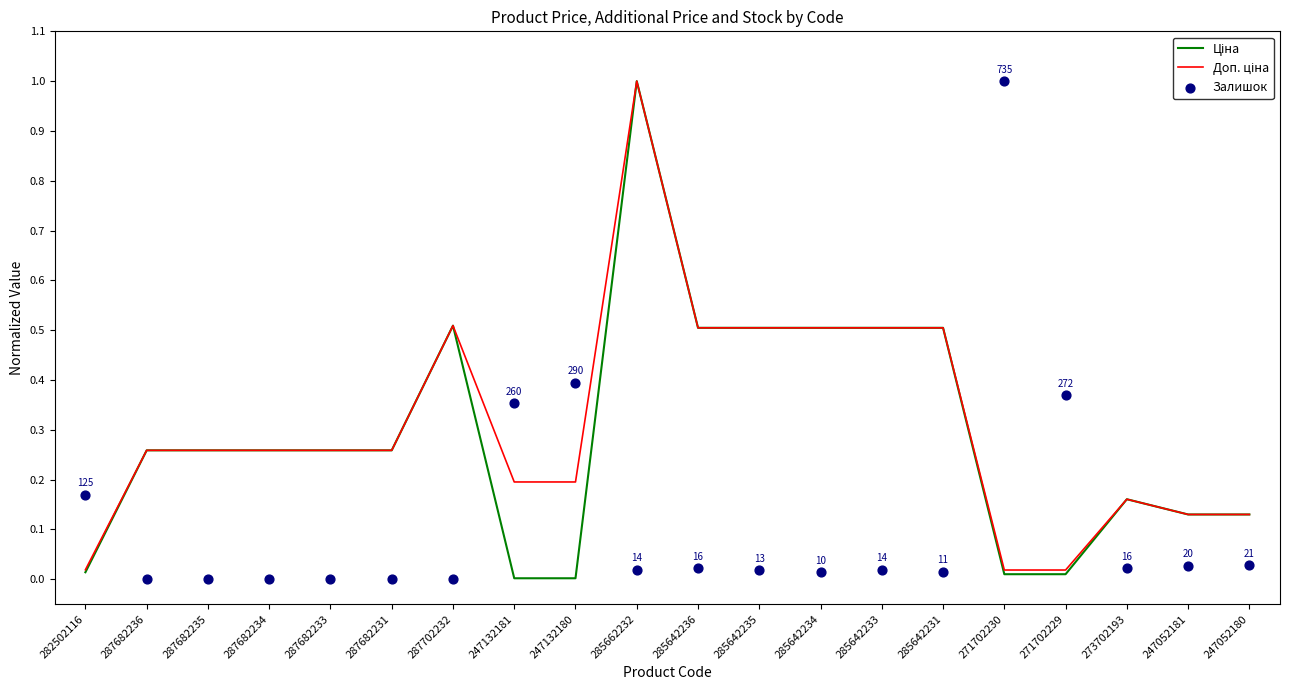

What are all the series names shown in the legend?

Ціна, Доп. ціна, Залишок